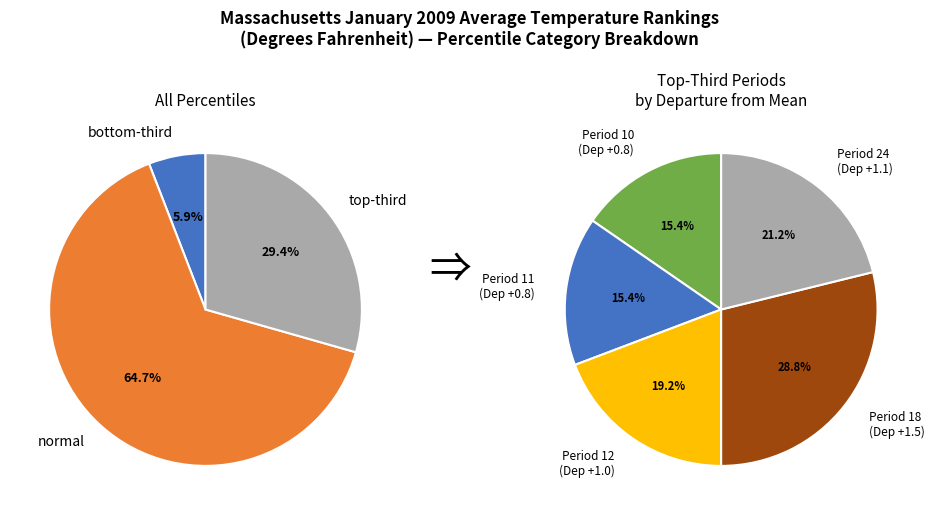

Is there a majority slice in this chart?

Yes